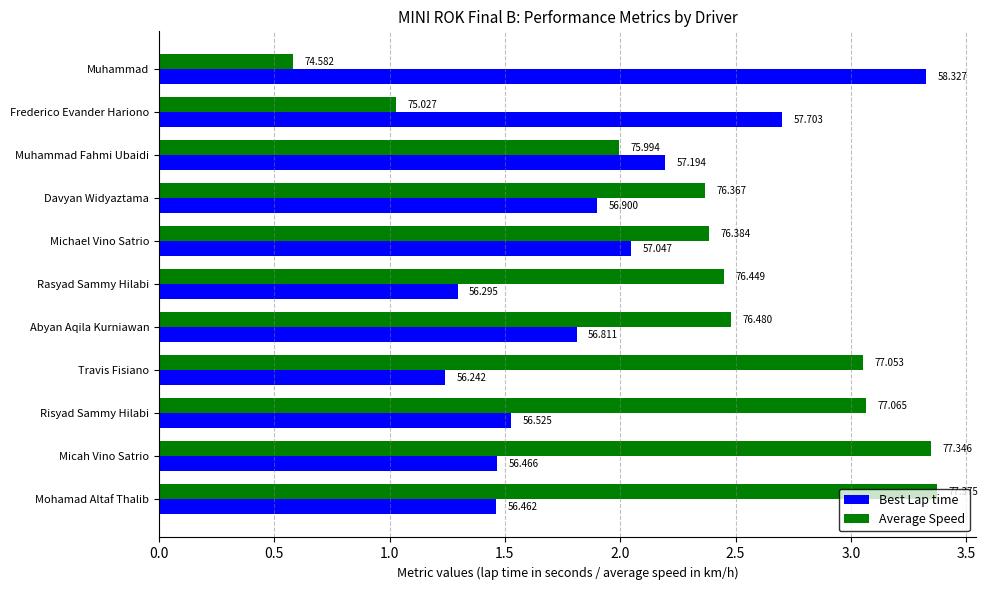

What are all the series names shown in the legend?

Best Lap time, Average Speed